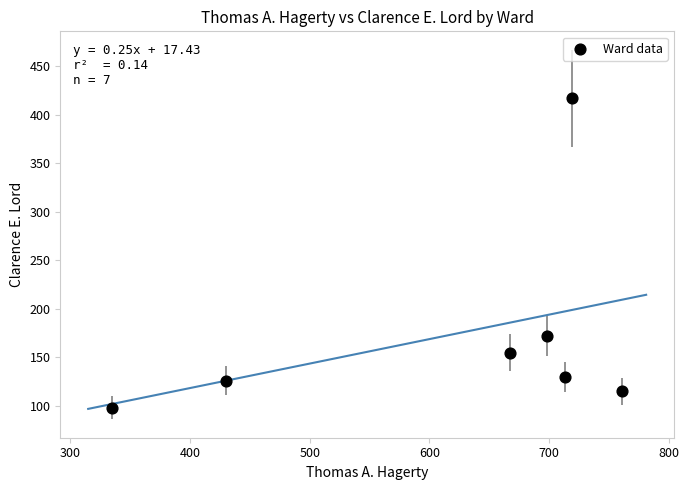

What is the range of Y values (max minus min)?

319